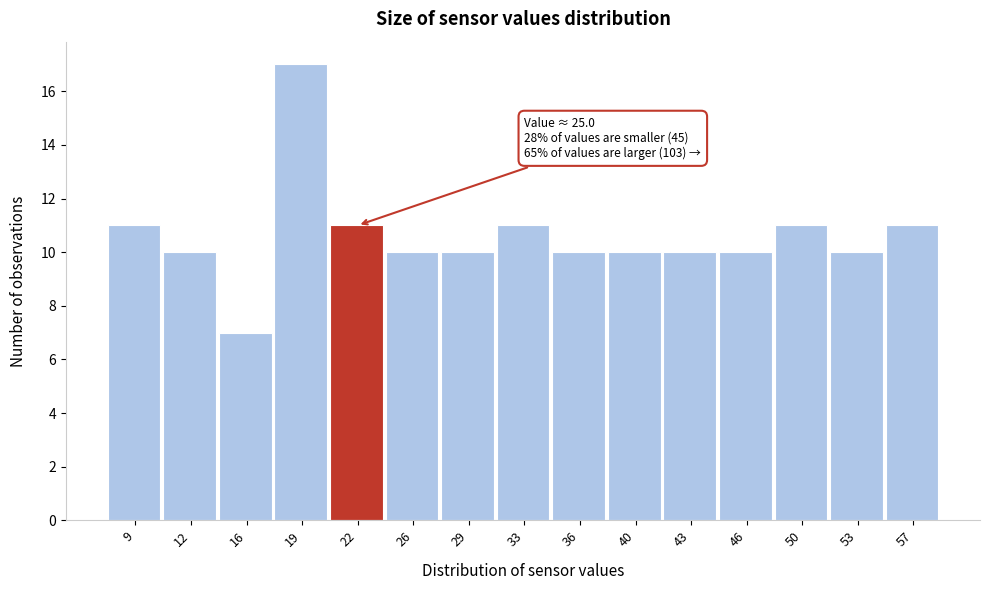

Reading right to left, list all the values displayed in this chart.

11	10	11	10	10	10	10	11	10	10	11	17	7	10	11